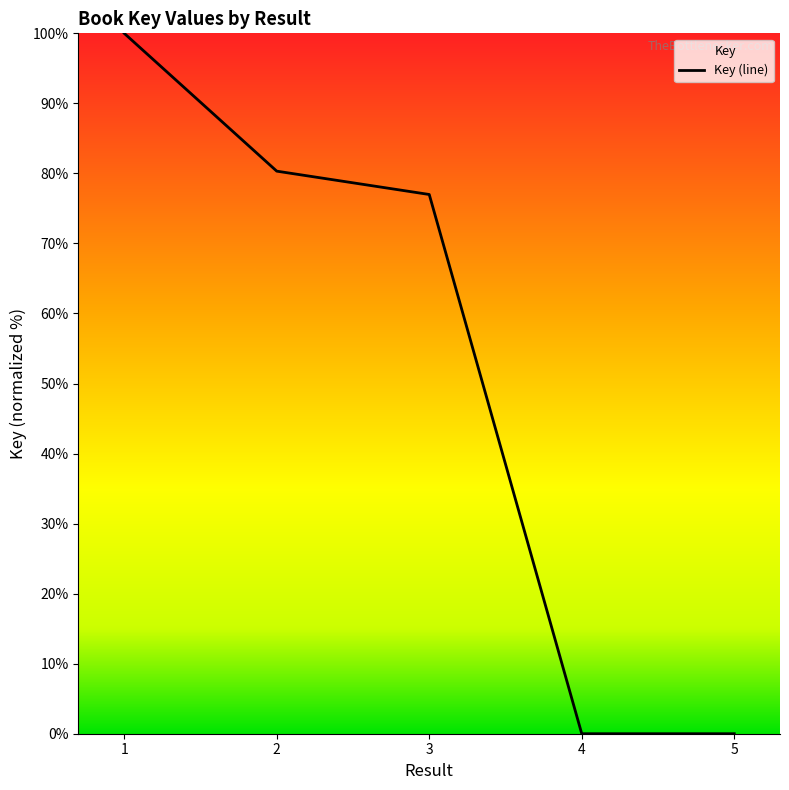

Reading right to left, what are all the values shown in this chart?

0.0	0.0	77.0	80.3	100.0